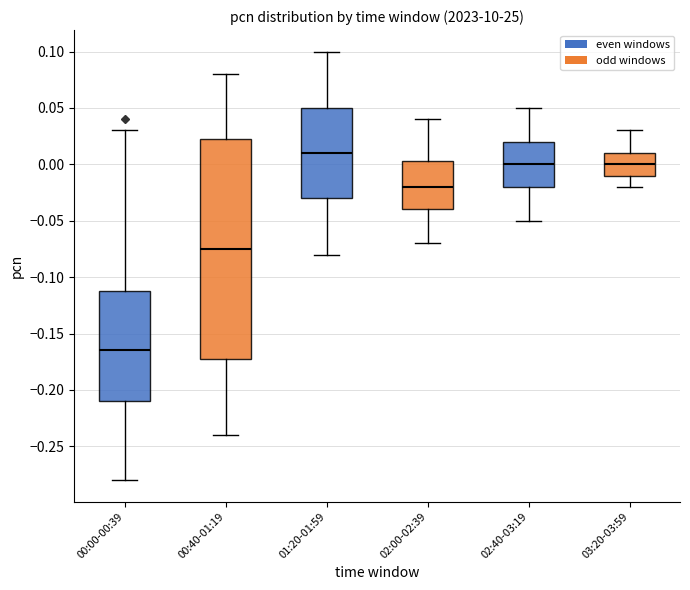

Where does the median line of the box for 01:20-01:59 sit on the y-axis? The values are not printed on the chart, so give them approximately, as read against the axis.

0.010